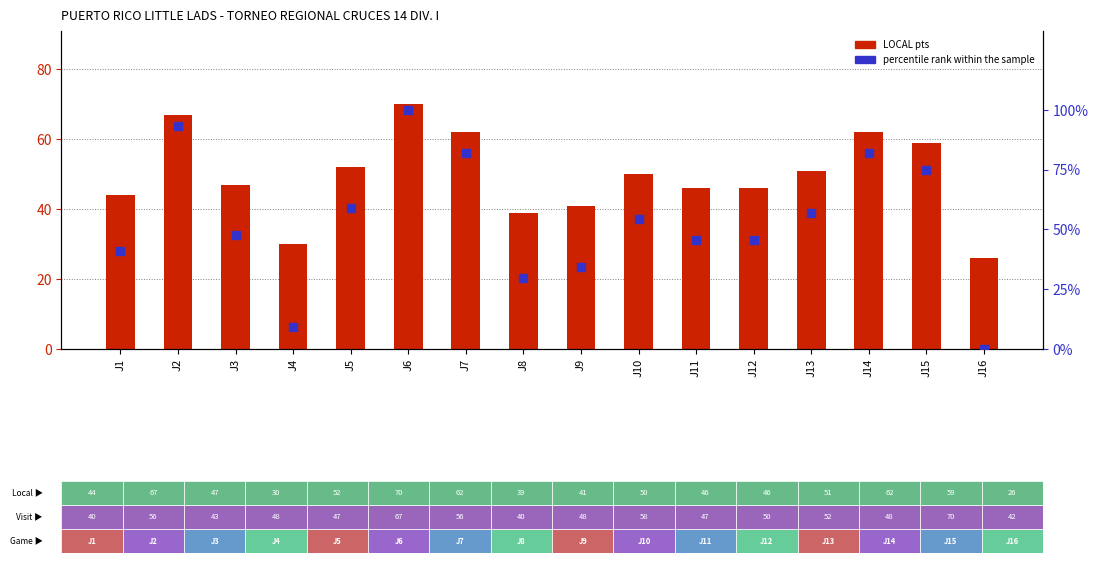

What is the total value across all series at J15?

134.0